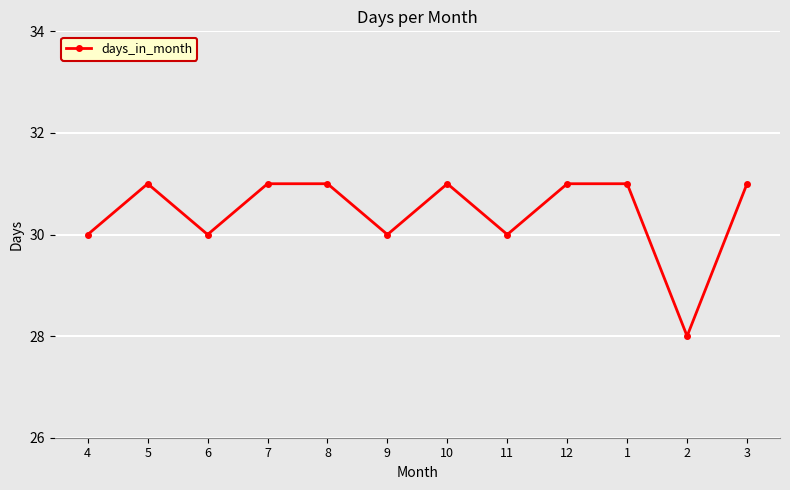

What is the change in value from 6 to 8?

+1